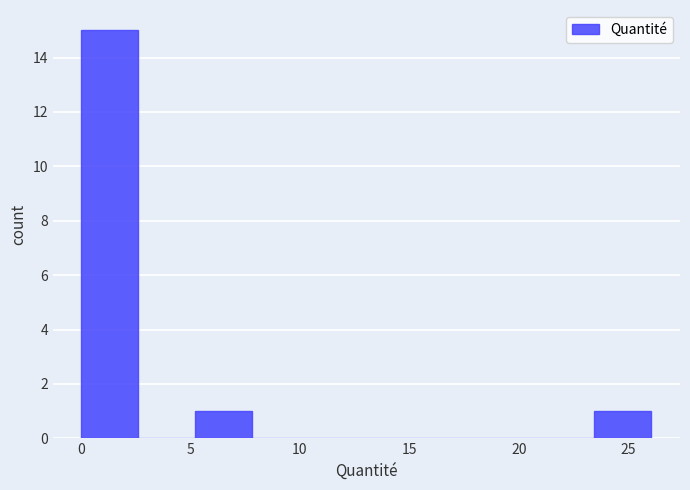

Reading left to right, transcribe this chart: for each bar, give the range it covers on the x-axis and its height. Neither the bar edges nor the heights are printed on the chart, so give them approximately, as read against the axes.

0.0 to 2.5: 15
2.5 to 5.0: 0
5.0 to 8.0: 1
8.0 to 10.5: 0
10.5 to 13.0: 0
13.0 to 15.5: 0
15.5 to 18.5: 0
18.5 to 21.0: 0
21.0 to 23.5: 0
23.5 to 26.0: 1